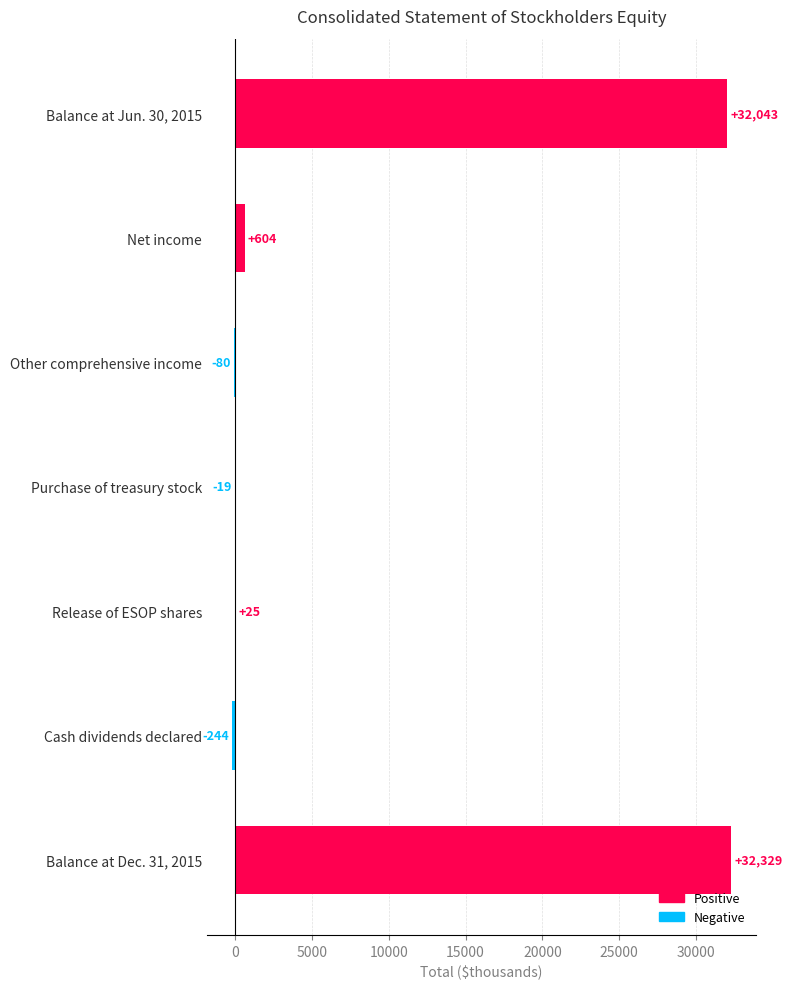

Reading top to bottom, extract all data points from this chart.

Balance at Jun. 30, 2015=32043	Net income=604	Other comprehensive income=-80	Purchase of treasury stock=-19	Release of ESOP shares=25	Cash dividends declared=-244	Balance at Dec. 31, 2015=32329